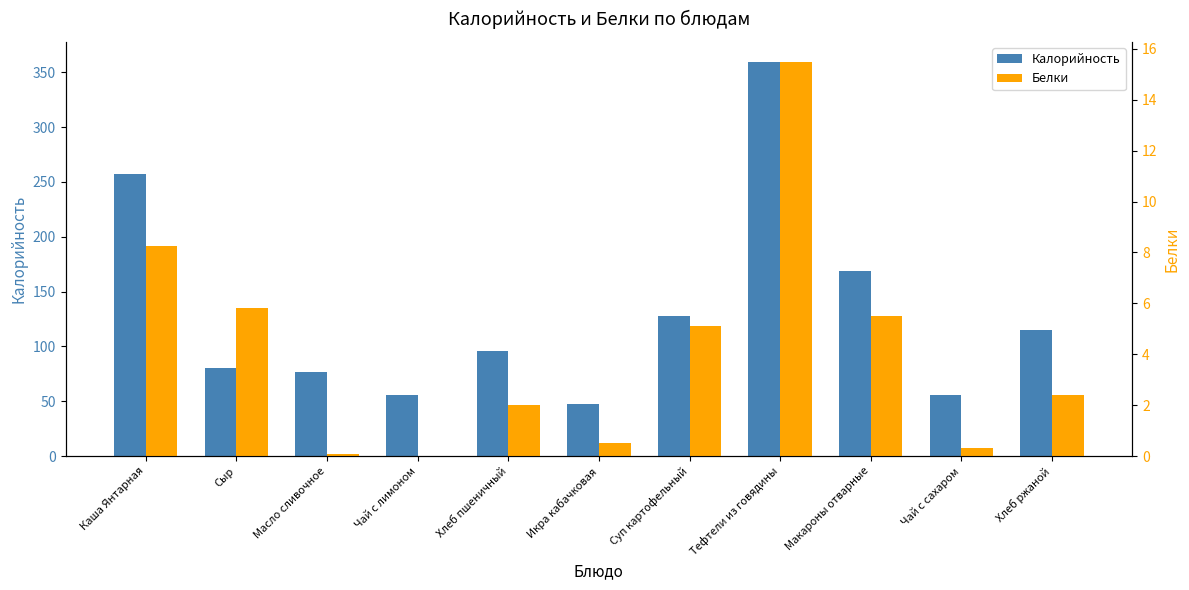

What is the difference between the highest and lowest values at Чай с сахаром?

55.7